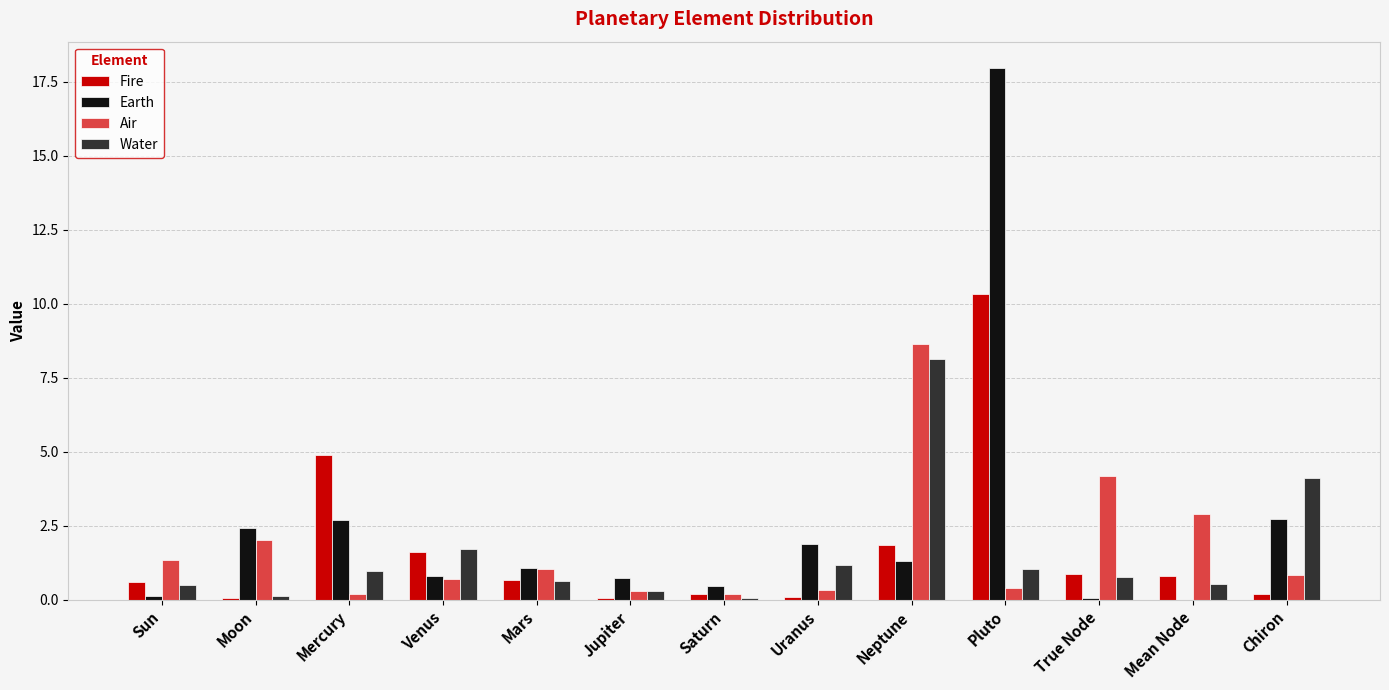

Which series has the widest spread of values?

Earth